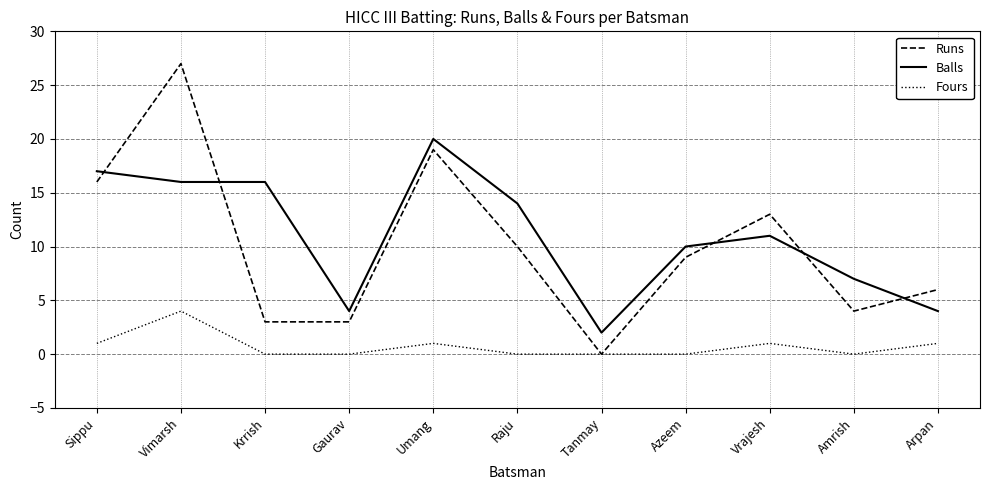

Reading right to left, transcribe all the data shown in this chart.

Runs: 6	4	13	9	0	10	19	3	3	27	16
Balls: 4	7	11	10	2	14	20	4	16	16	17
Fours: 1	0	1	0	0	0	1	0	0	4	1